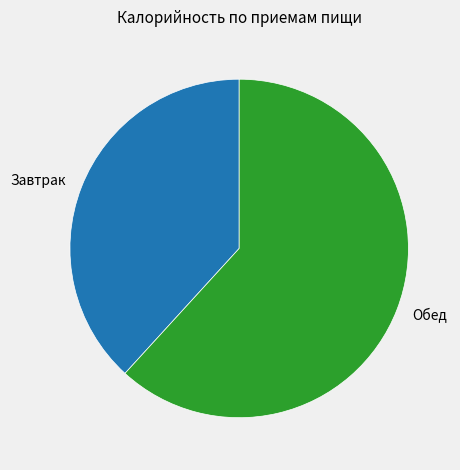

Do Завтрак and Обед together represent more than half of the pie?

Yes